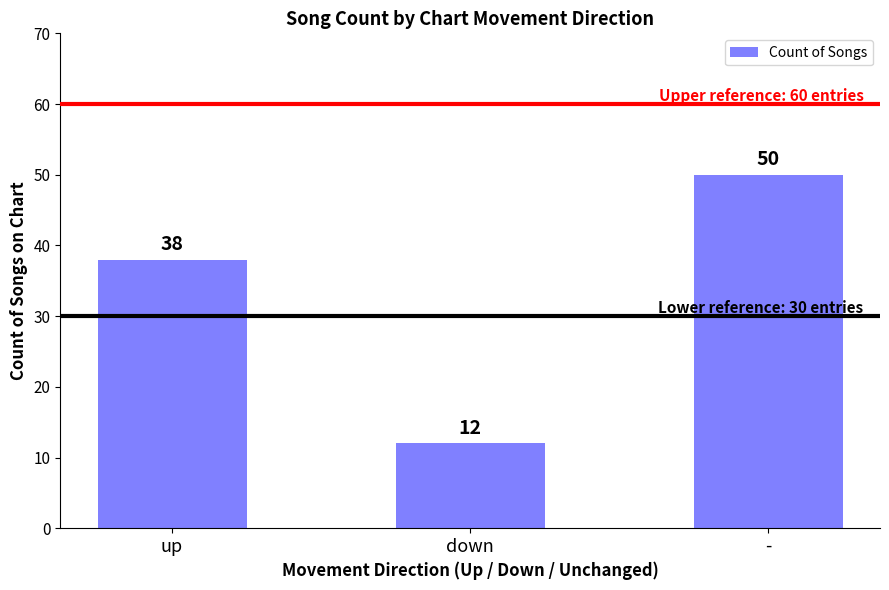

Reading right to left, transcribe all the data shown in this chart.

-=50	down=12	up=38